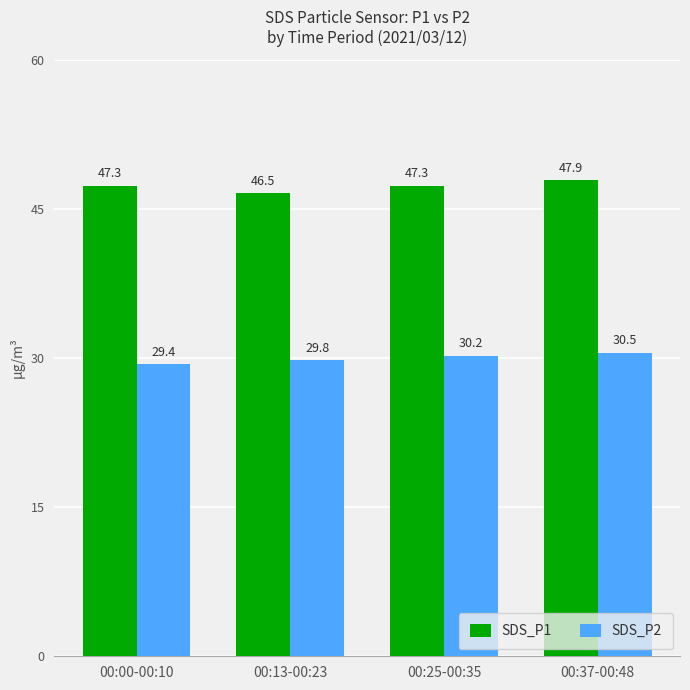

Does the chart contain any negative values?

No